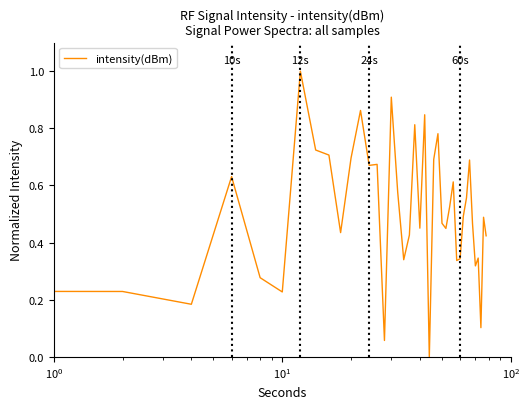

How many positive values are there?

39